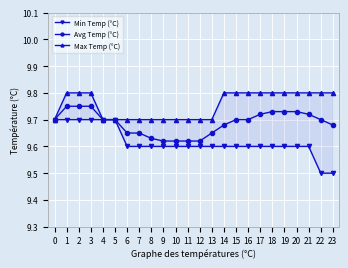

Which series has the largest total across all categories?

Max Temp (°C)